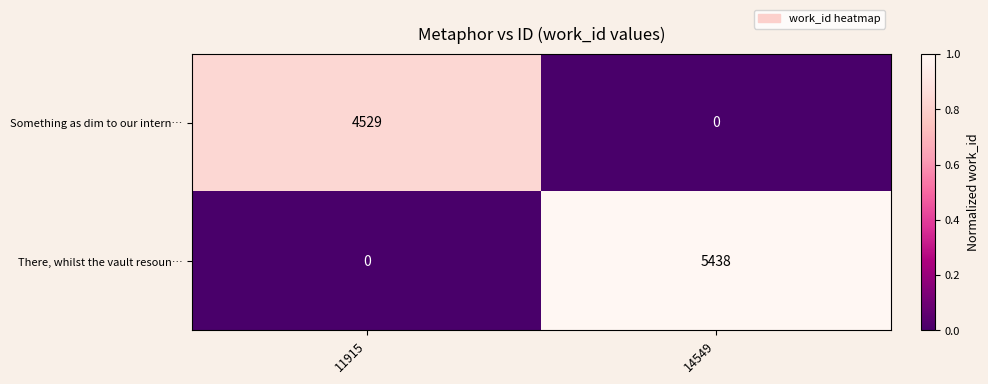

List the series in order of their overall mean, highest first.

There, whilst the vault resoun…, Something as dim to our intern…